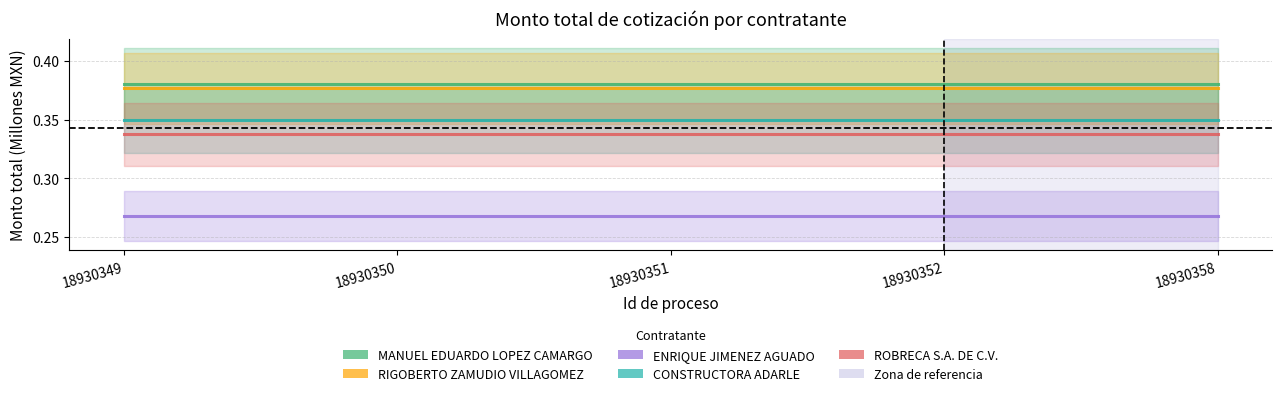

What is the approximate value of ENRIQUE JIMENEZ AGUADO at 18930350?

0.3